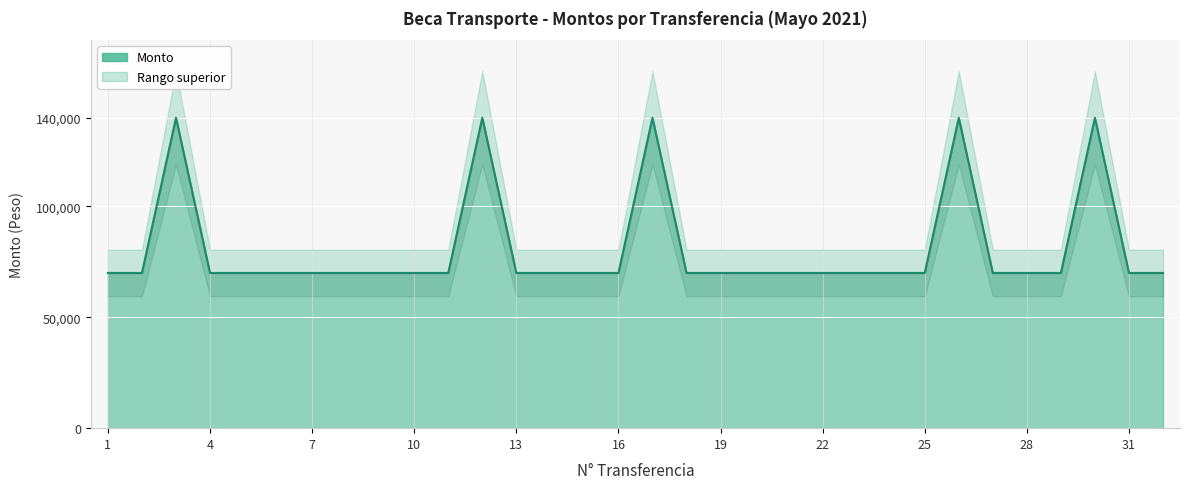

At which label is the value closest to 105000?

1